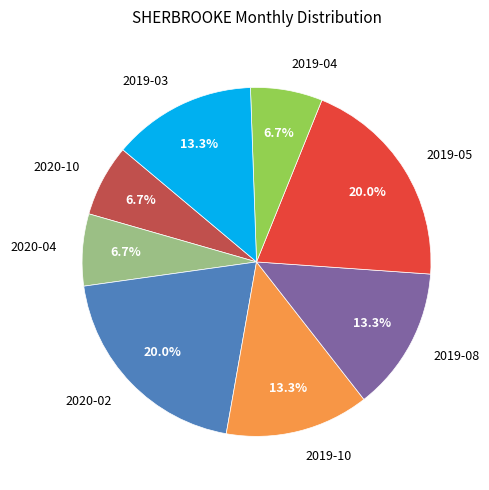

Combined, do 2019-05 and 2020-02 account for over 50%?

No